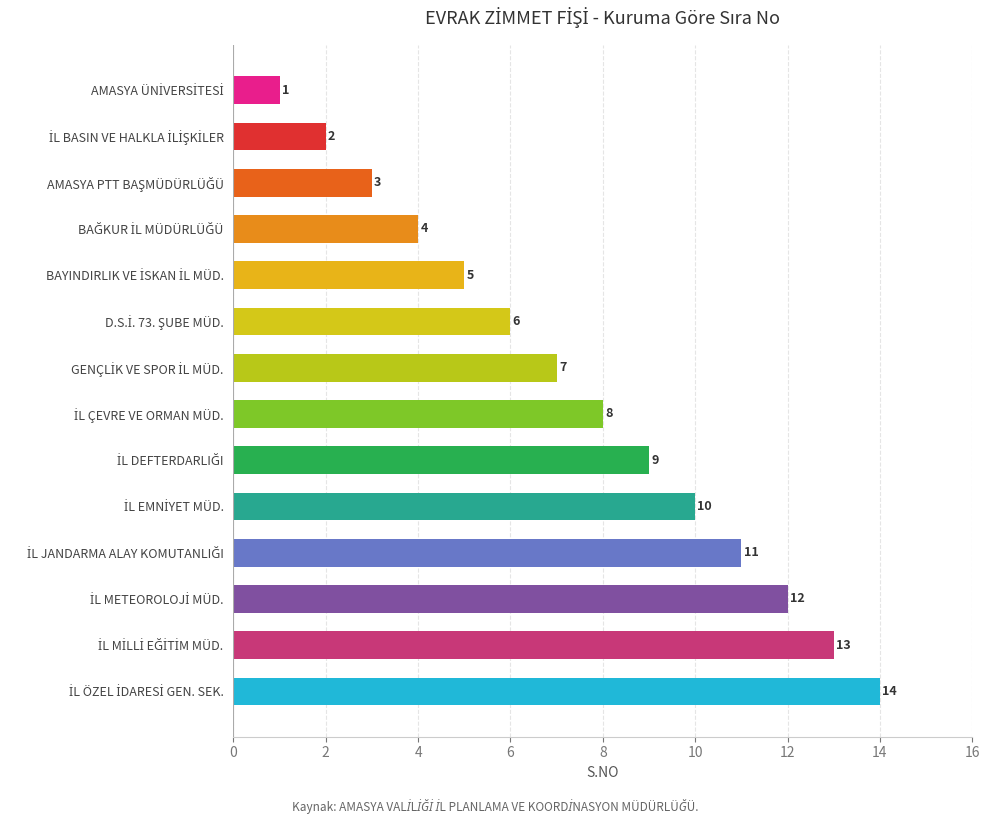

What is the greatest value displayed?

14